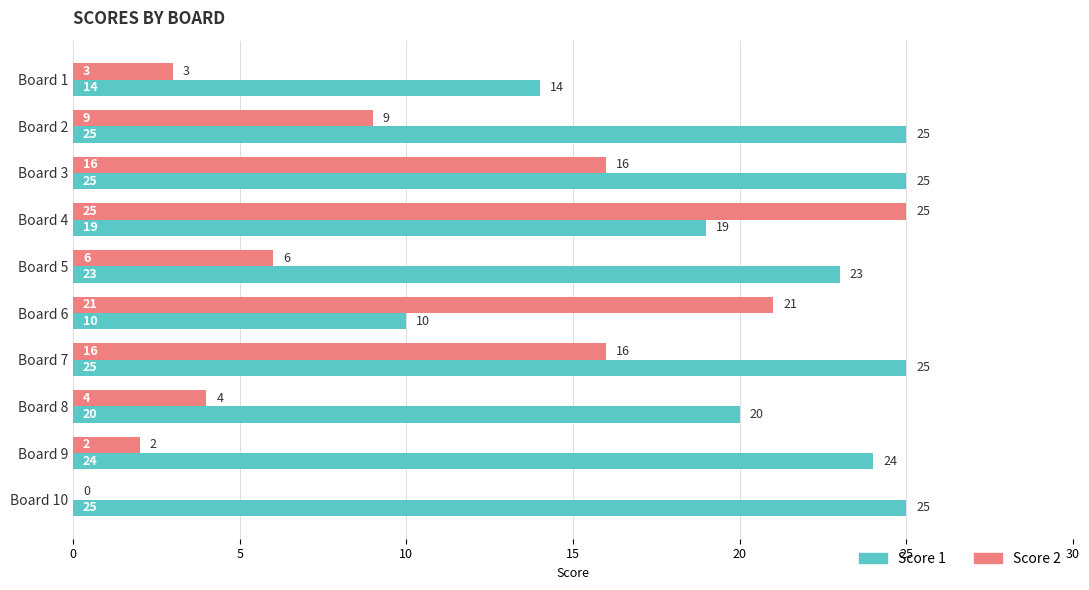

Between Board 3 and Board 9, which series saw the biggest shift?

Score 2